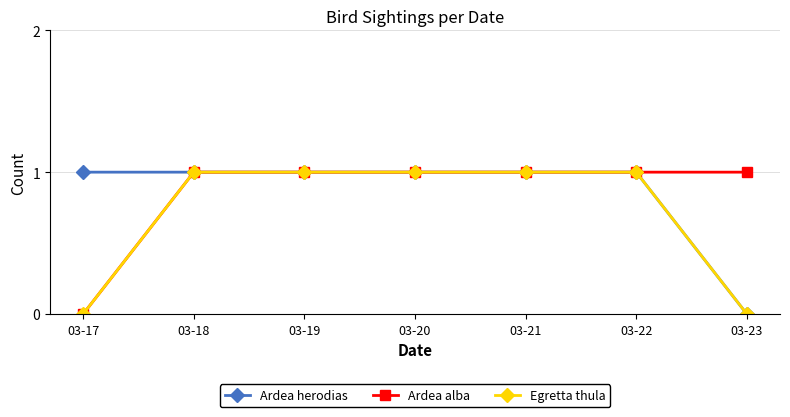

How many lines are shown in the chart?

3